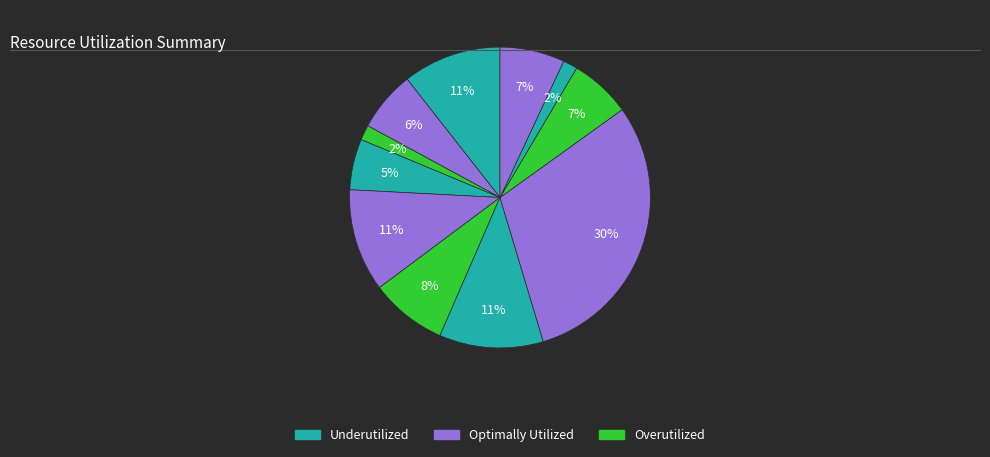

How many slices are in this pie chart?

11